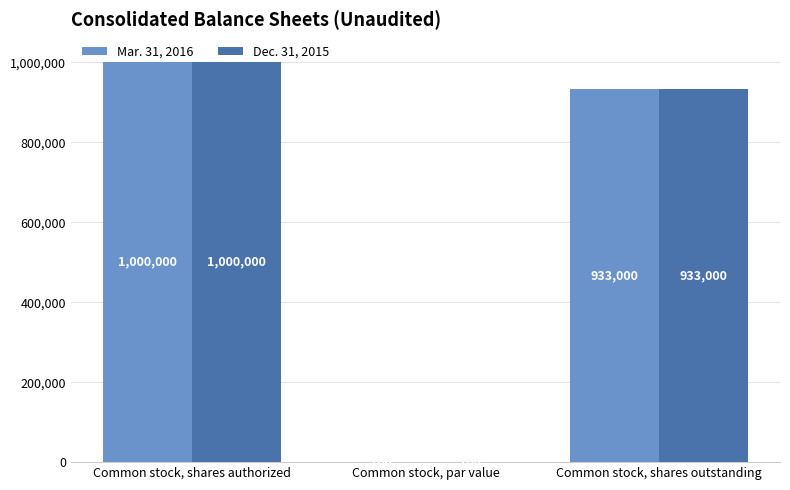

Count the number of data series in this chart.

2